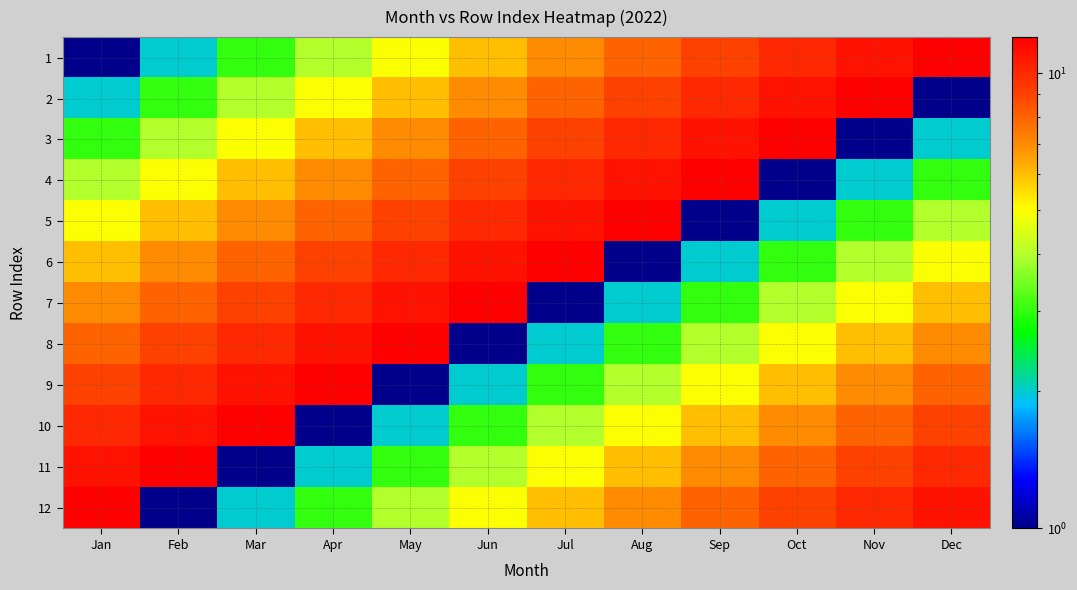

How many categories are shown in the chart?

12